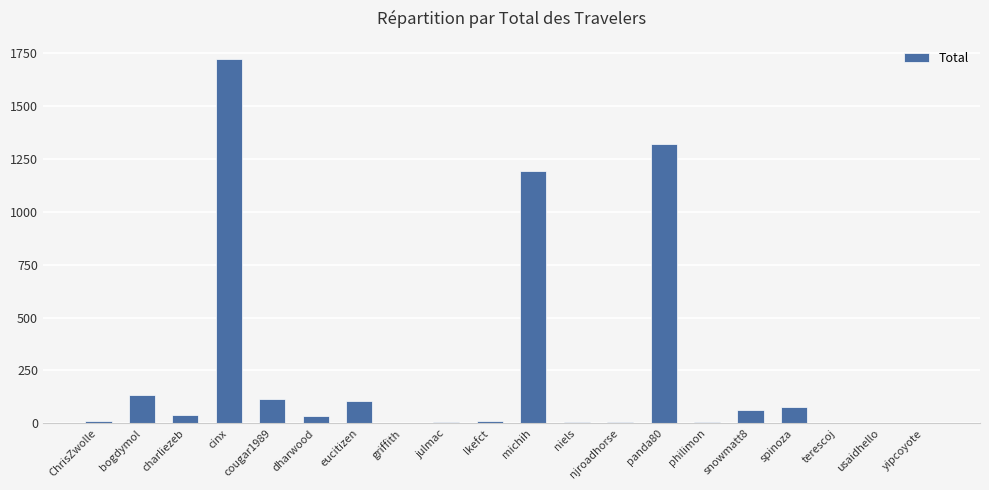

Between spinoza and philimon, which is larger?

spinoza